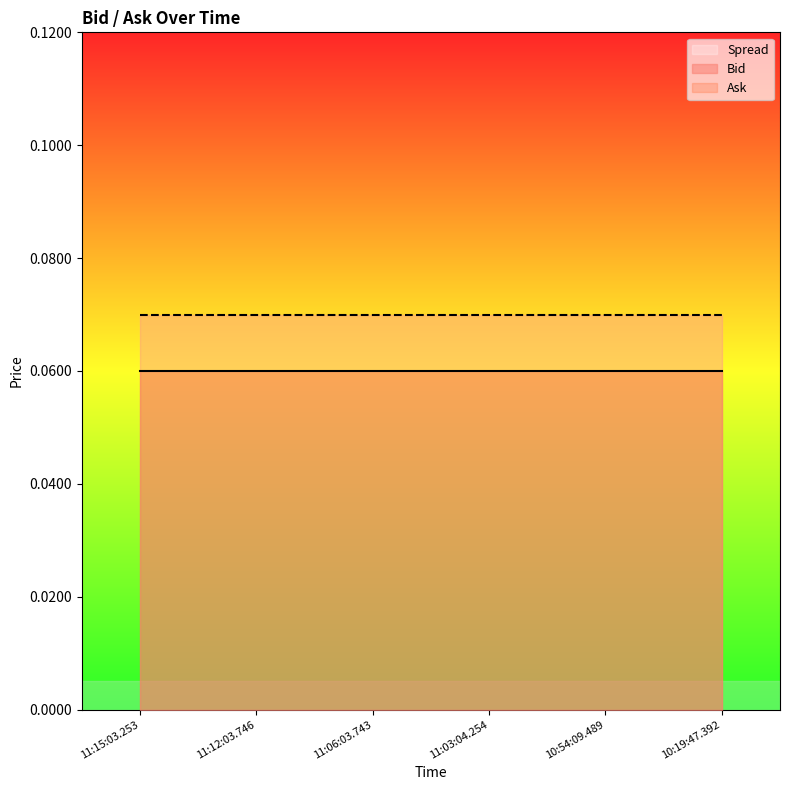

True or false: Ask and Bid cross at least once.

False